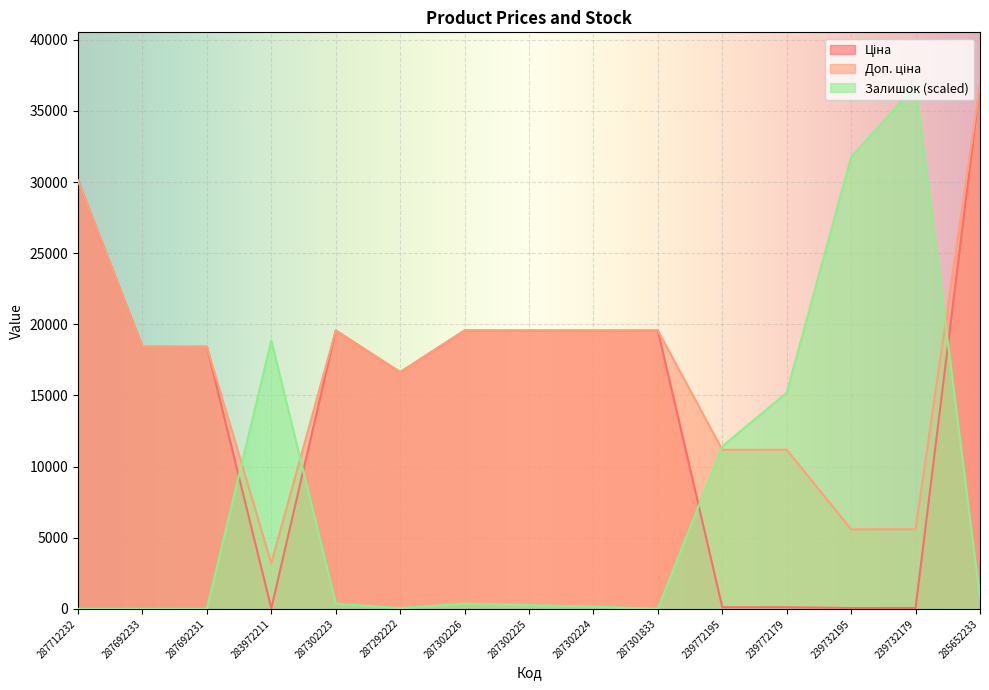

What is the difference between the maximum and minimum values in the Ціна series?

36809.7